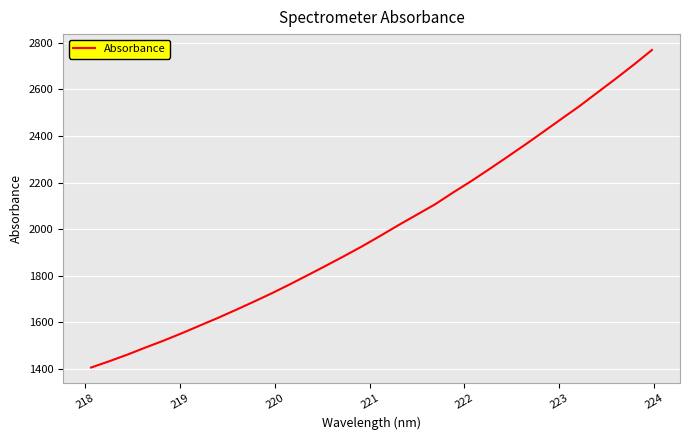

What is the minimum value shown in the chart?

1406.0